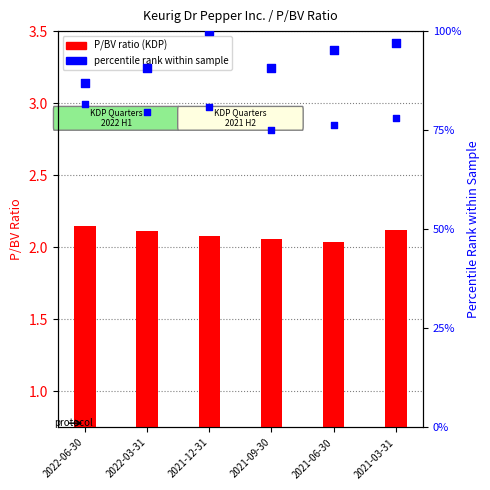

What is the total value across all series at 2022-03-31?

172.3